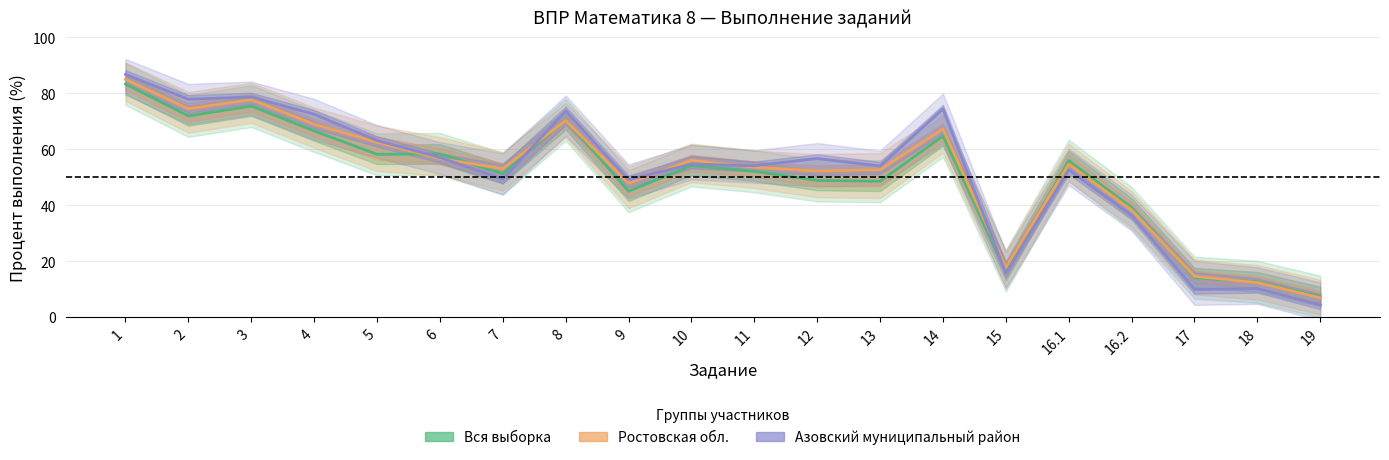

Reading right to left, what are all the values shown in this chart?

Вся выборка: 19=7.4	18=12.7	17=14.2	16.2=39.1	16.1=56.0	15=16.7	14=64.8	13=48.6	12=48.9	11=52.2	10=54.3	9=45.1	8=70.6	7=51.3	6=58.4	5=58.3	4=66.6	3=75.5	2=72.0	1=83.4
Ростовская обл.: 19=7.0	18=12.4	17=14.7	16.2=38.3	16.1=54.8	15=17.8	14=67.3	13=52.7	12=52.3	11=53.6	10=56.1	9=47.9	8=70.4	7=53.1	6=56.8	5=62.5	4=69.0	3=77.8	2=74.5	1=85.0
Азовский муниципальный район: 19=4.5	18=10.3	17=10.0	16.2=36.5	16.1=52.7	15=15.8	14=74.5	13=54.0	12=56.8	11=54.2	10=54.8	9=49.2	8=73.8	7=49.4	6=57.1	5=63.2	4=72.6	3=78.7	2=77.9	1=86.8